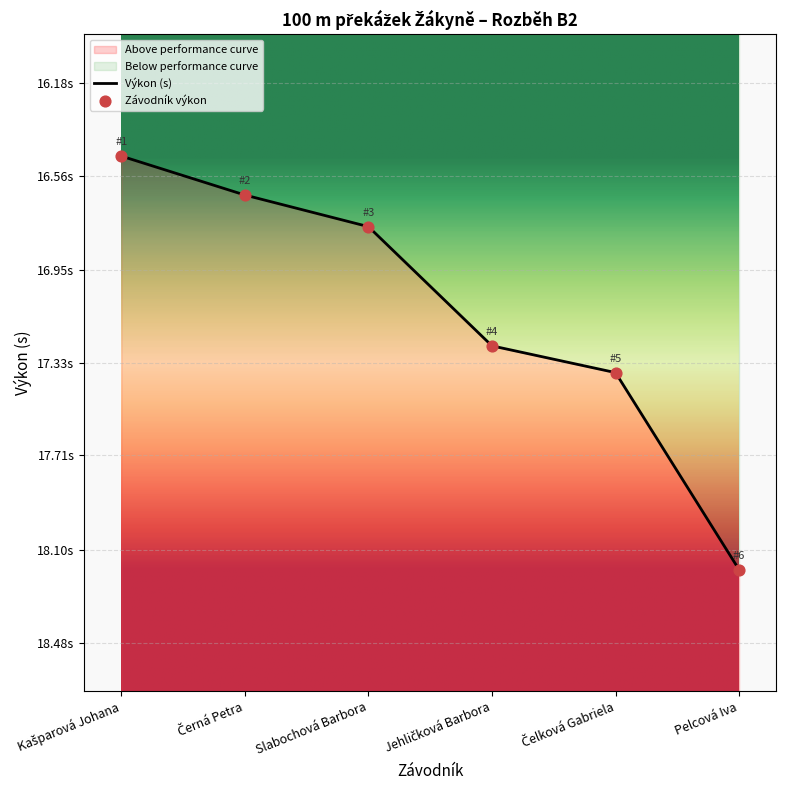

Between Černá Petra and Pelcová Iva, which is larger?

Pelcová Iva